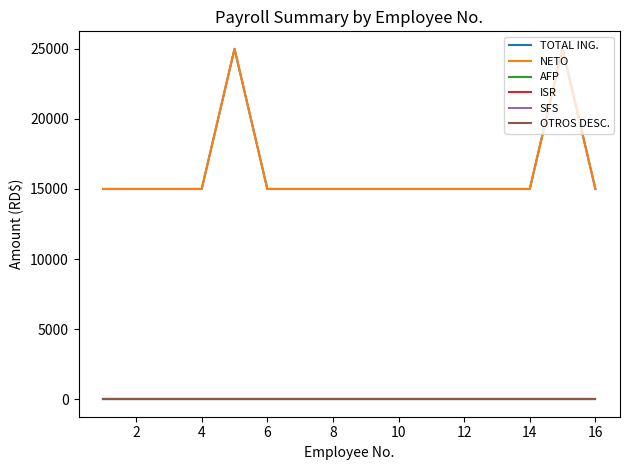

True or false: AFP and NETO cross at least once.

False